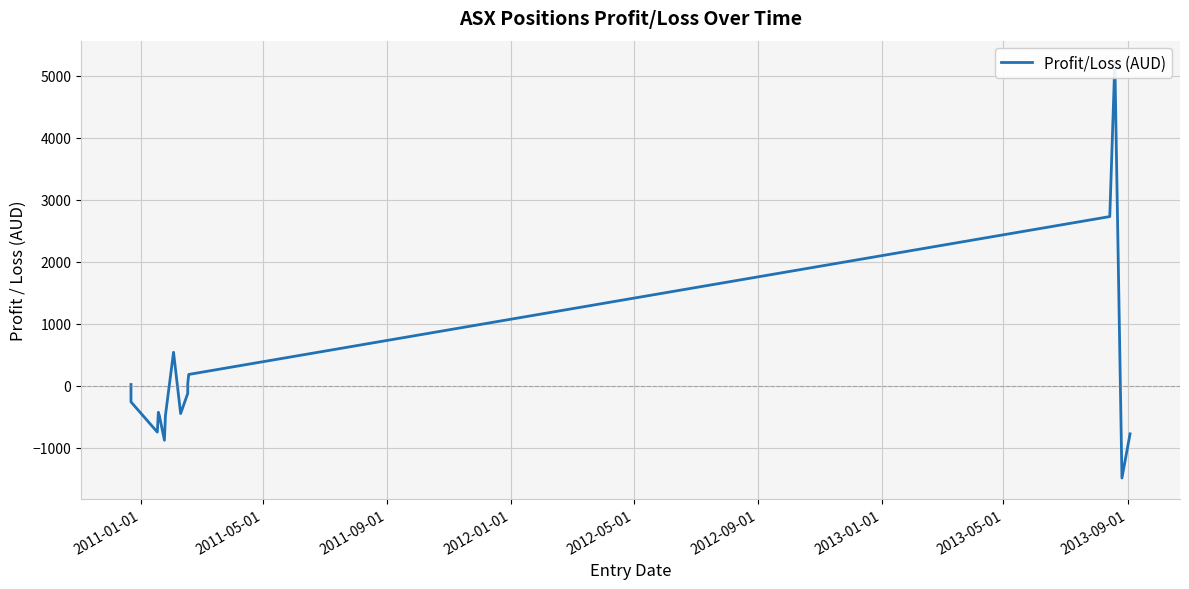

True or false: the data shows -68.9 at 9.

False